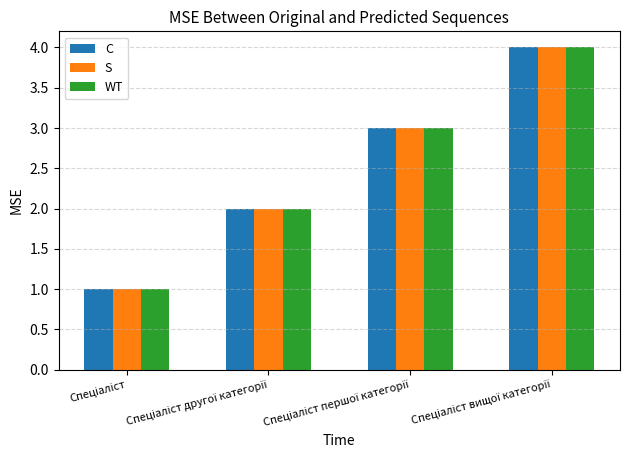

What is the difference between the maximum and minimum values in the WT series?

3